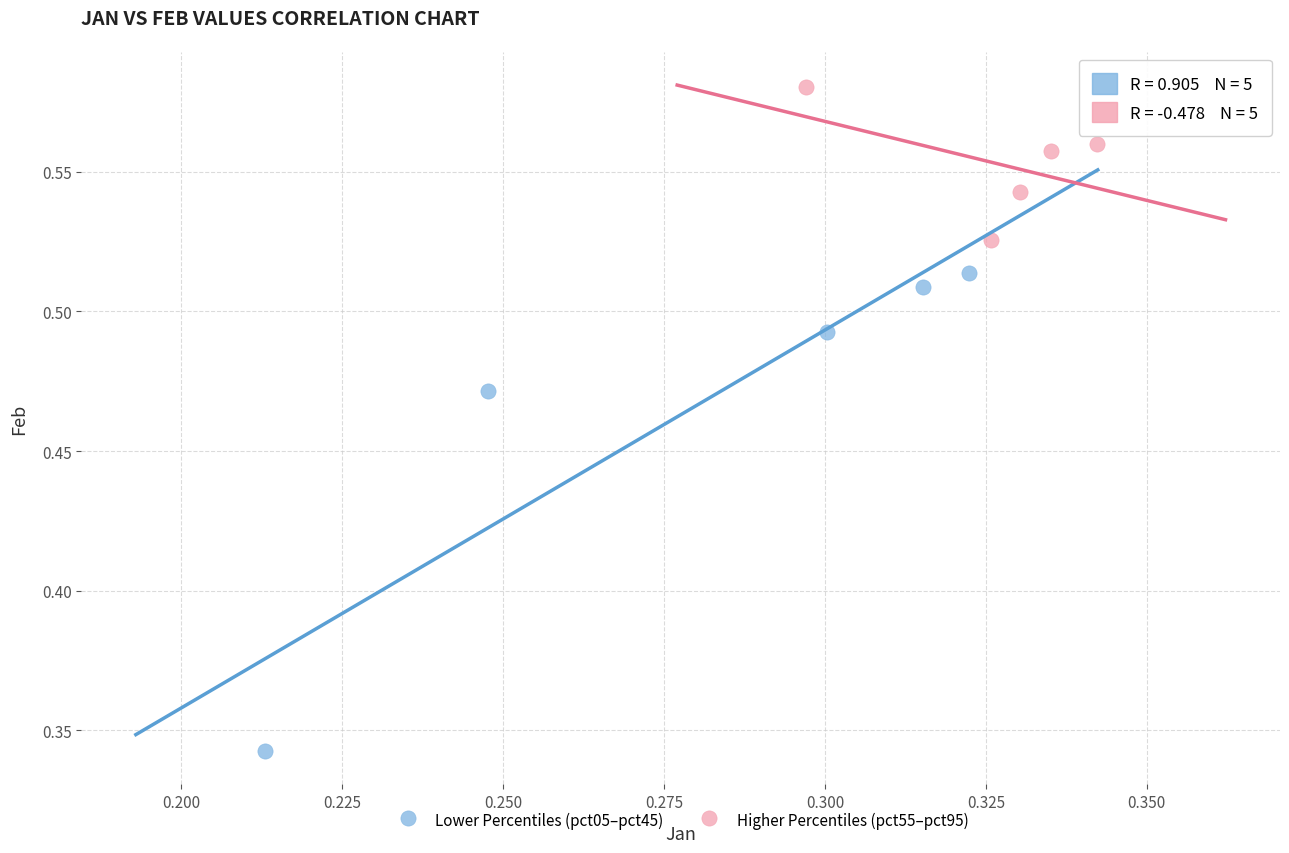

Which series has the largest Y range (max minus min)?

Lower Percentiles (pct05–pct45)